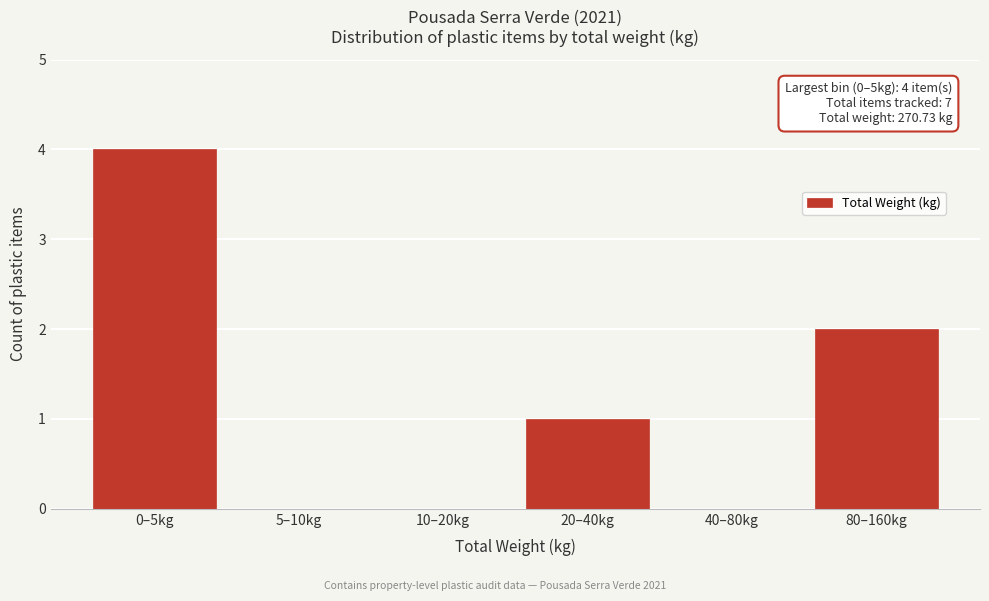

Reading right to left, transcribe all the data shown in this chart.

80–160kg=2	40–80kg=0	20–40kg=1	10–20kg=0	5–10kg=0	0–5kg=4